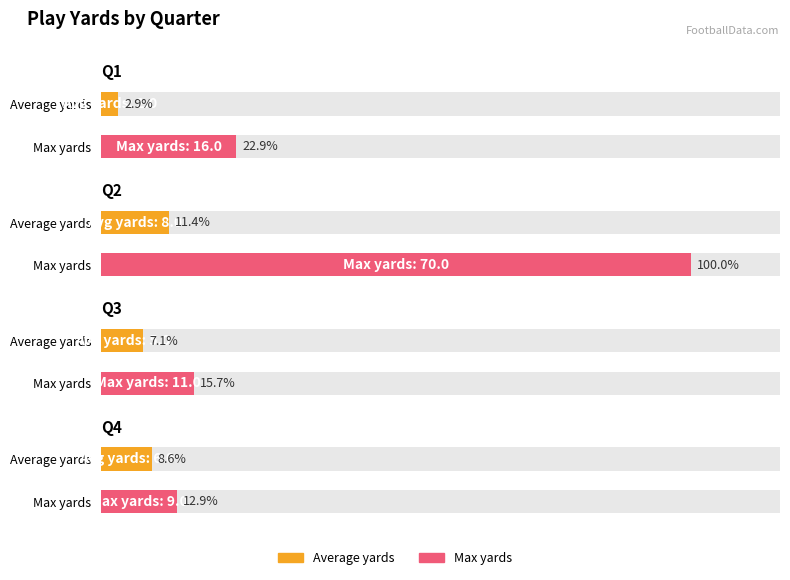

At which label does Max yards reach its minimum?

Q4